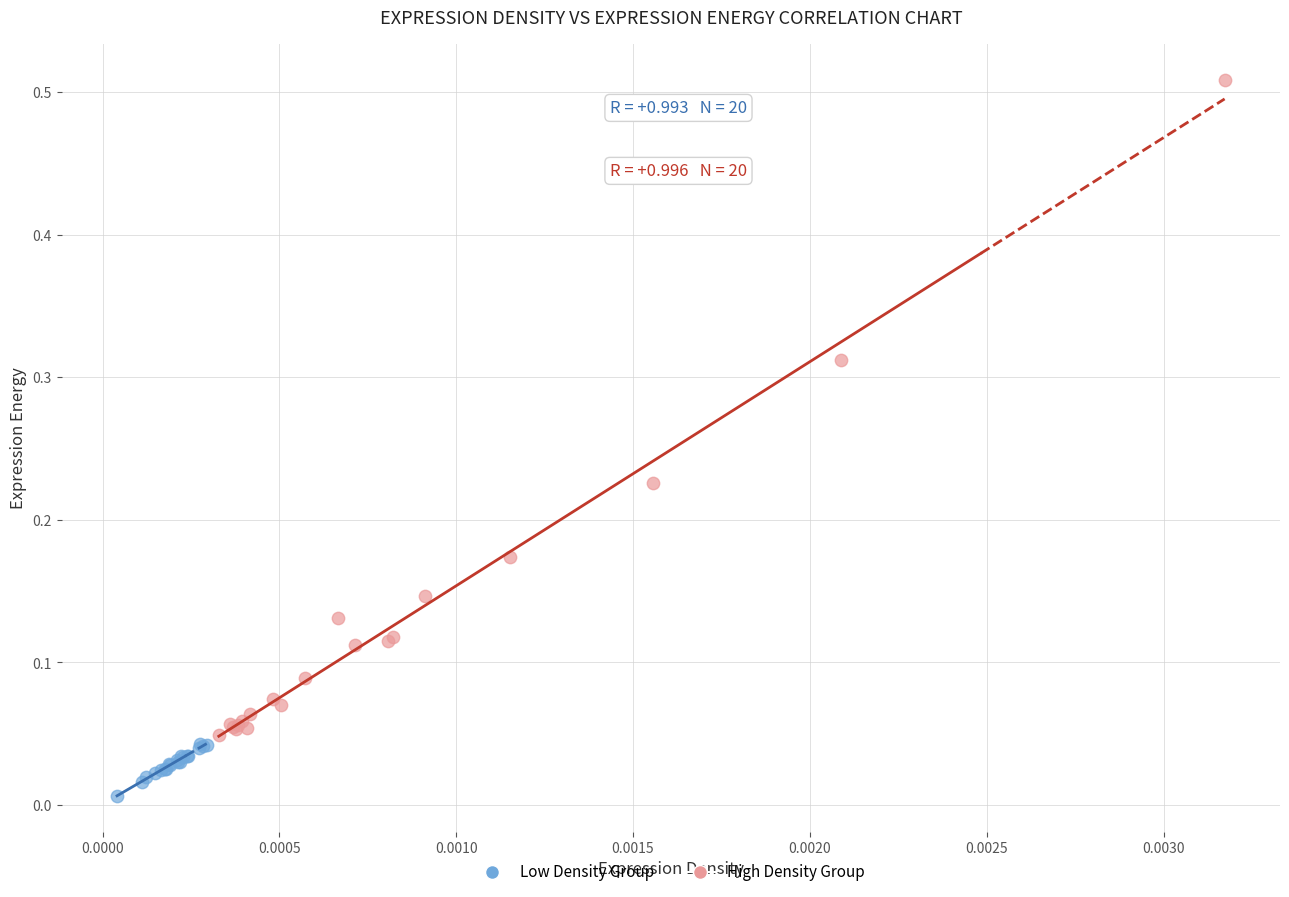

Which series contains the lowest Y value?

Low Density Group